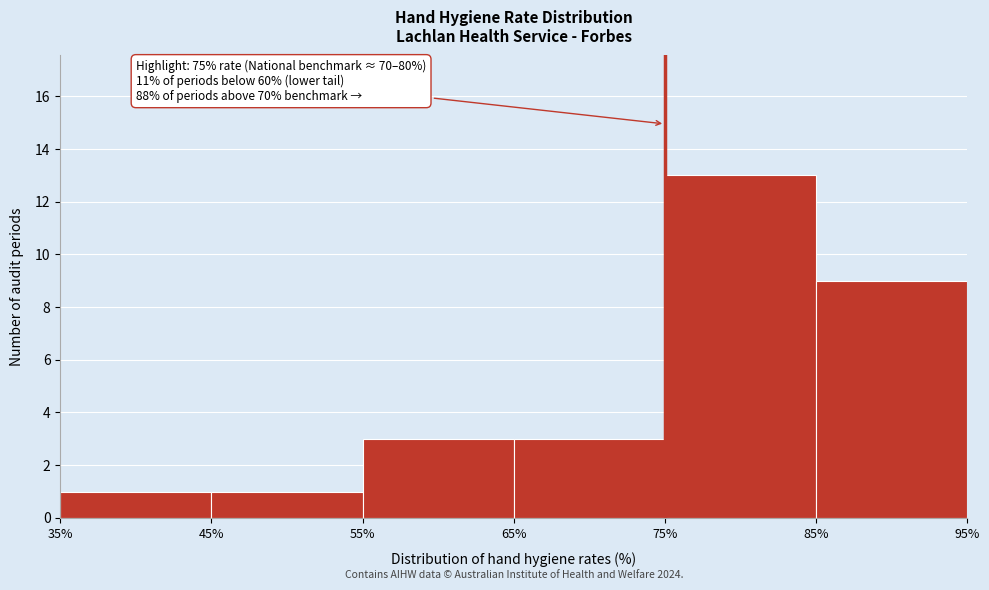

Which range on the x-axis has the tallest bar?

75% to 85%